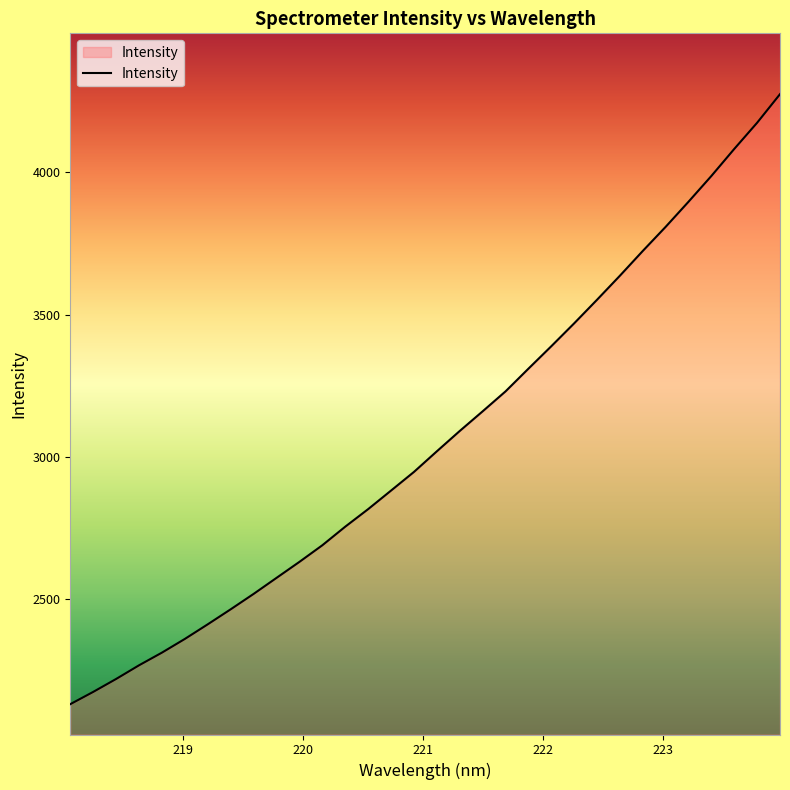

What is the difference between the maximum and second lowest values?

2100.3